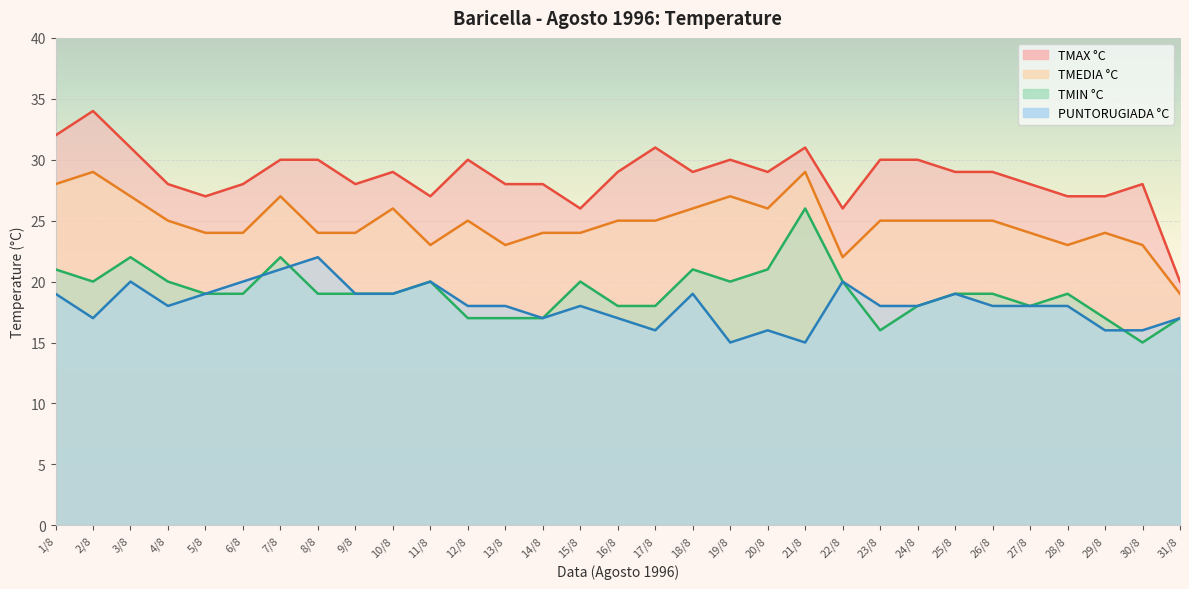

At how many categories does at least one series exceed 32?

1